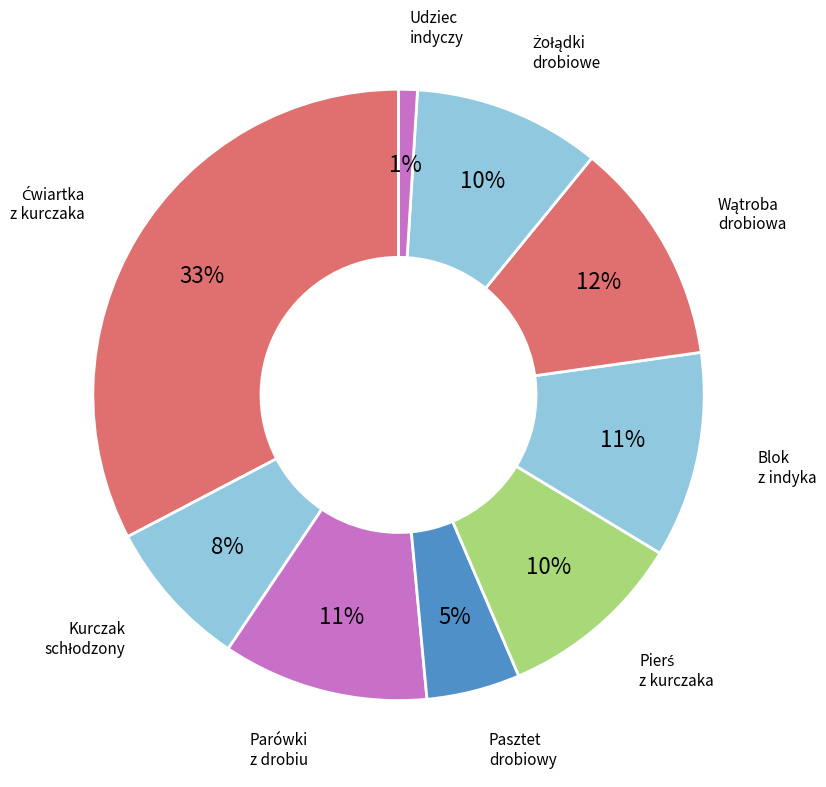

Count the number of slices in the pie.

9